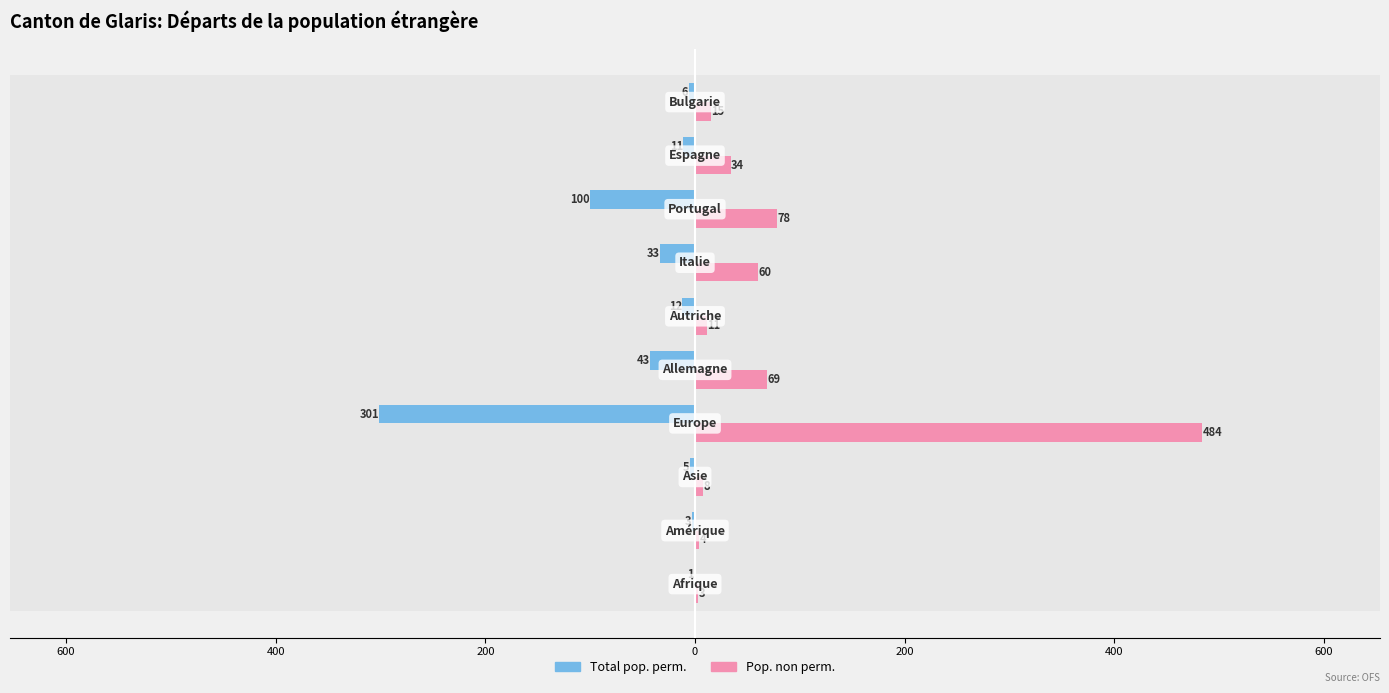

What is the difference between the second highest and second lowest values in the Pop. non perm. series?

74